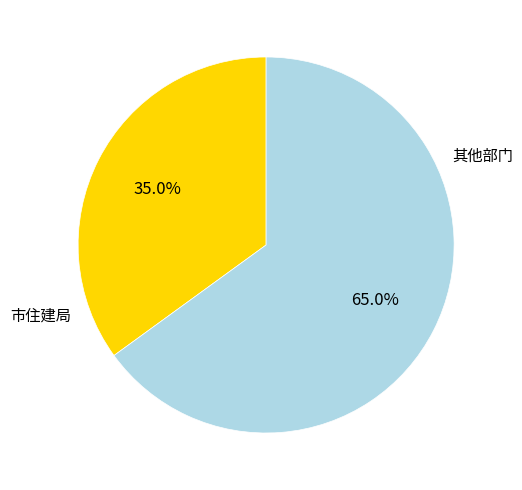

How many segments does this pie chart have?

2